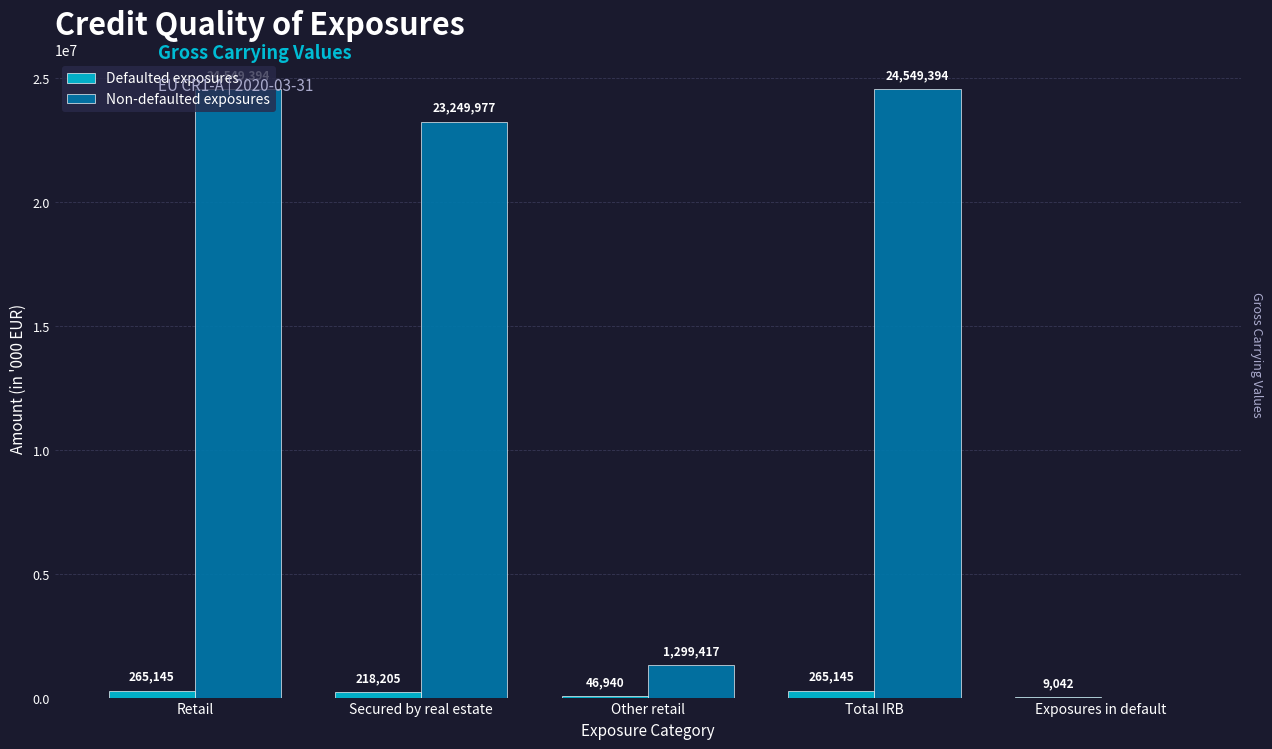

Is it true that Non-defaulted exposures equals -7791080 at Exposures in default?

False